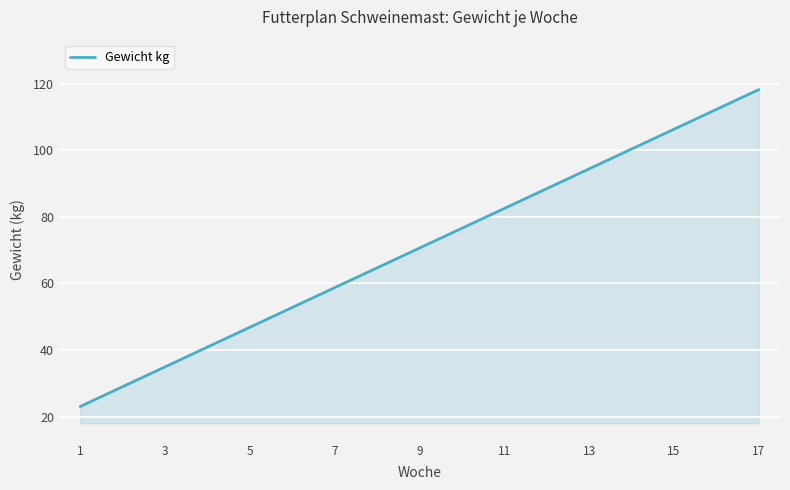

What is the difference between the maximum and minimum values?

95.2